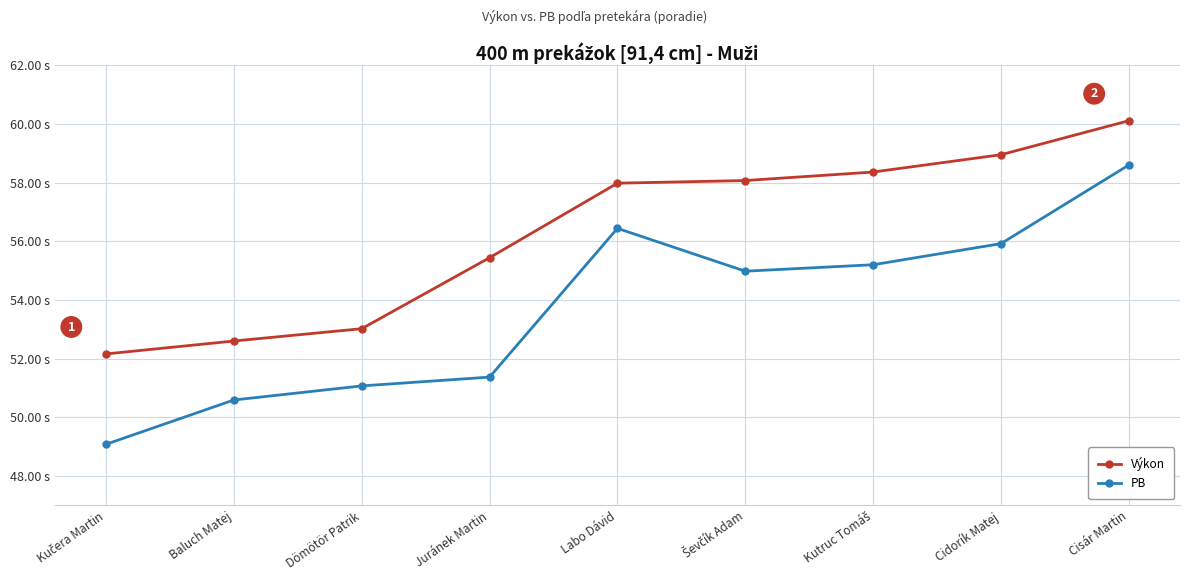

What is the spread (max minus min) of values at Dömötör Patrik?

2.0